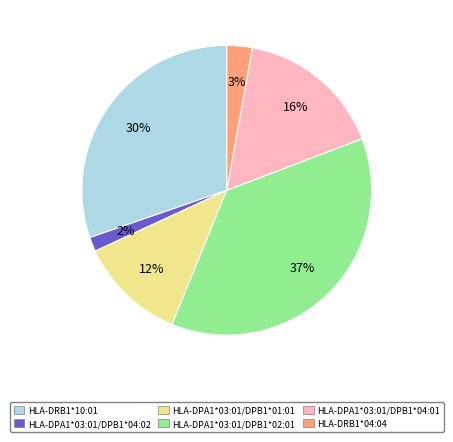

Is HLA-DPA1*03:01/DPB1*04:01 the majority of the pie?

No